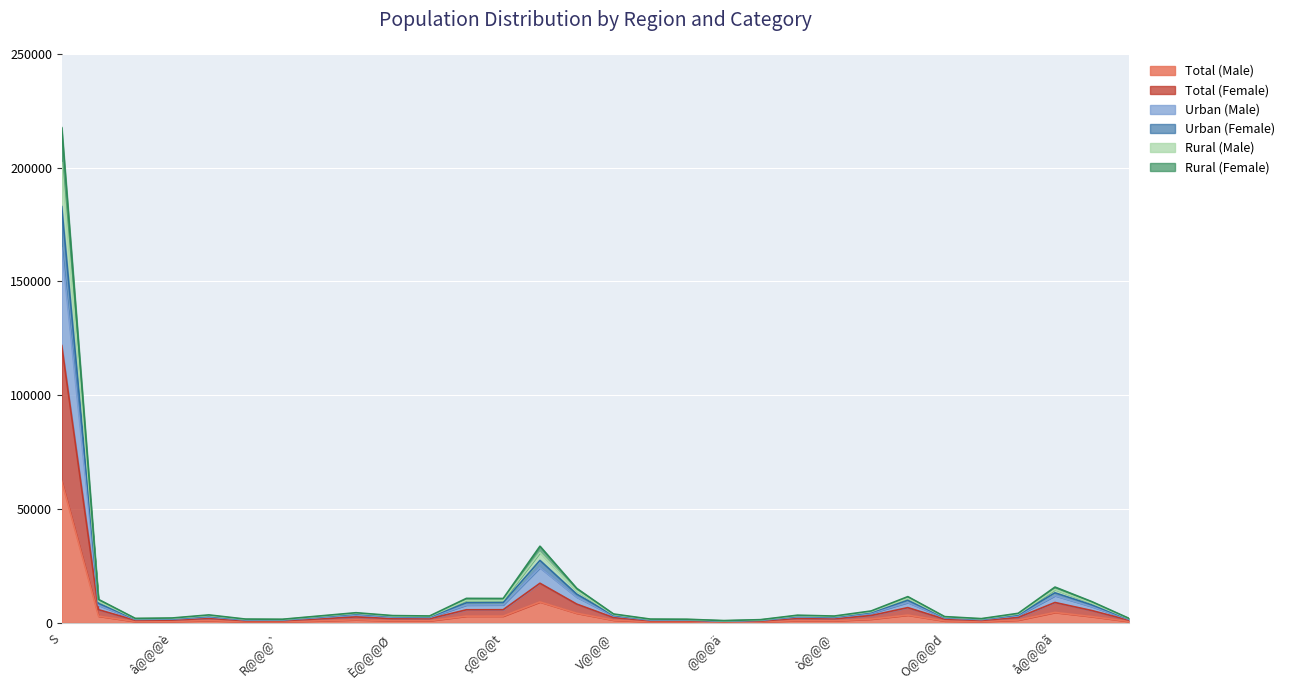

How many interior local peaks does the Rural (Male) series have?

6